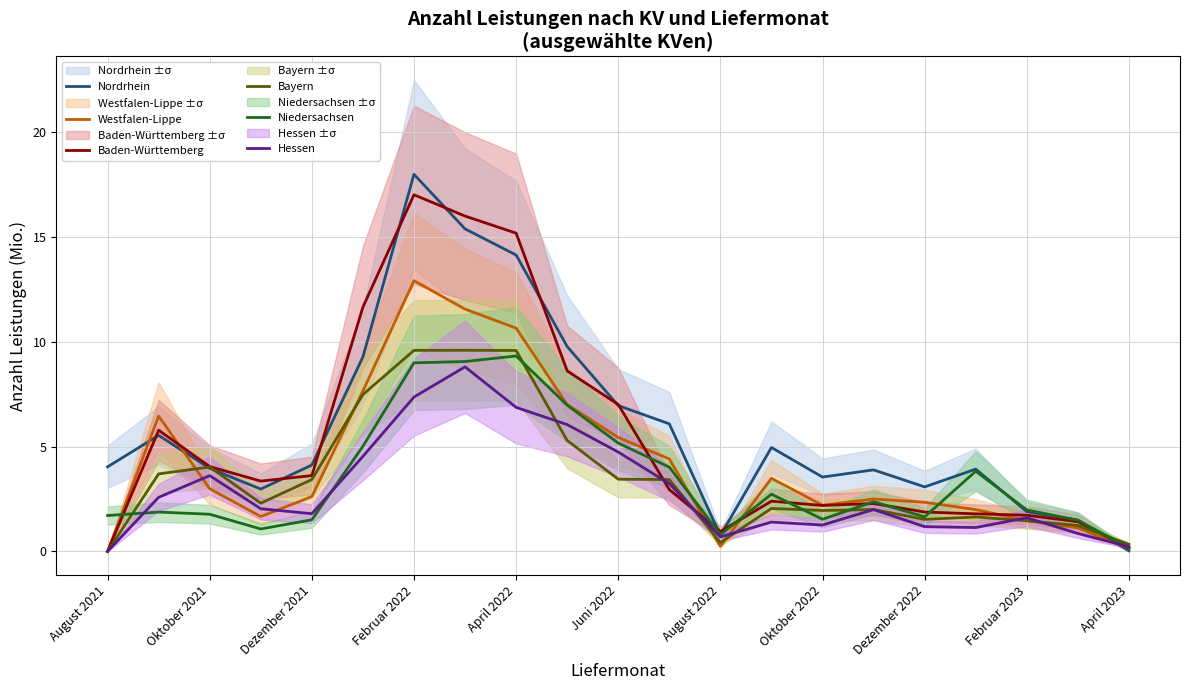

What position from the left is 15?

16